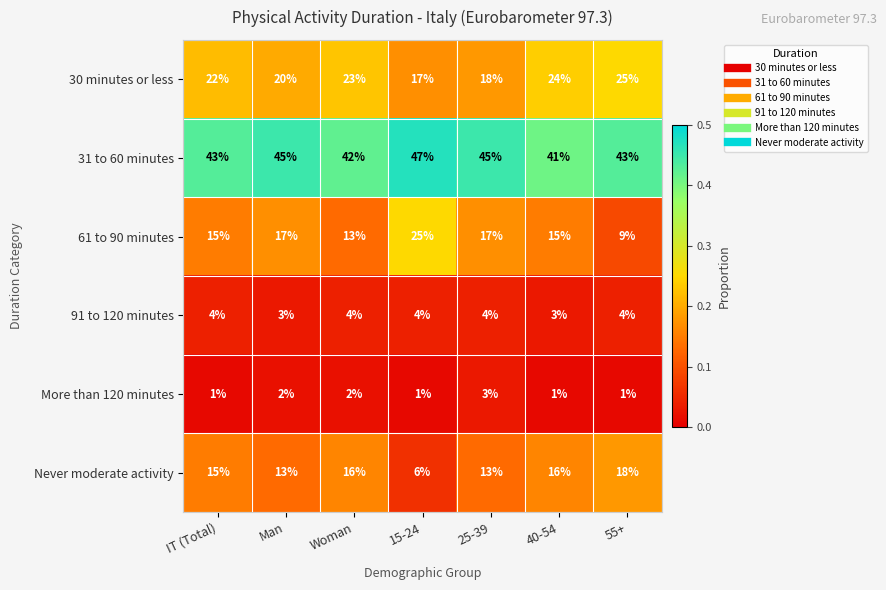

How many 61 to 90 minutes values are between 13 and 17?

5